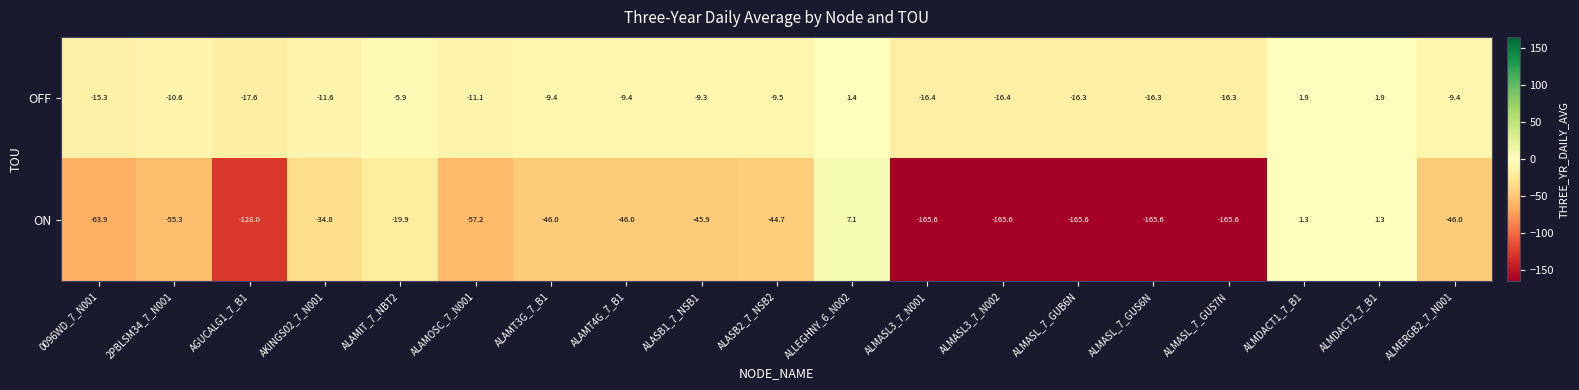

At which label is OFF closest to -7?

ALAMIT_7_NBT2